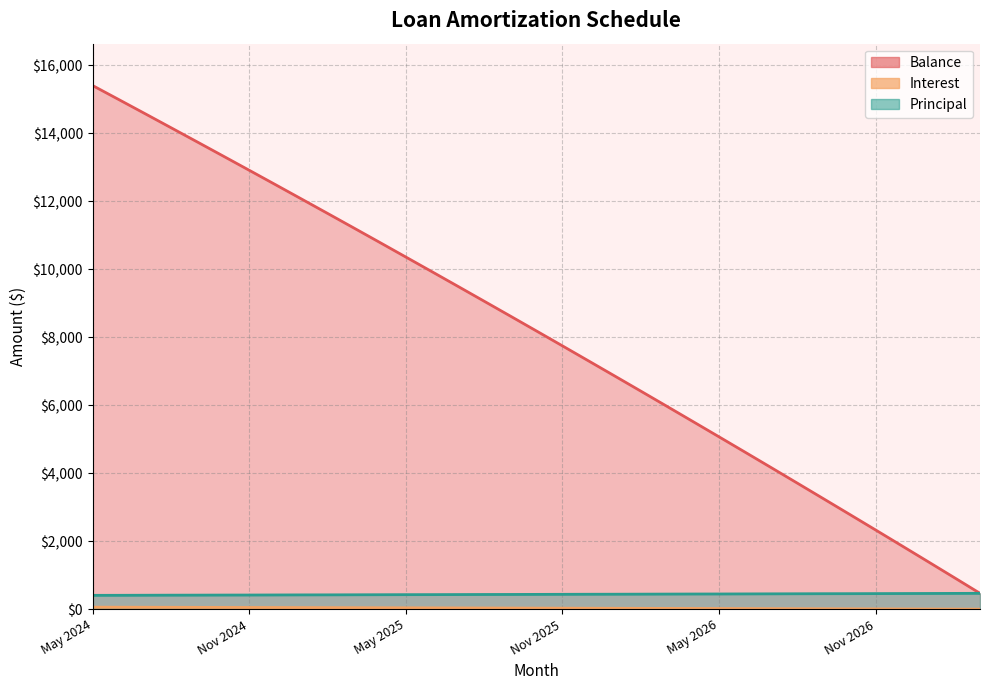

How many data points in Interest are above 34?

18